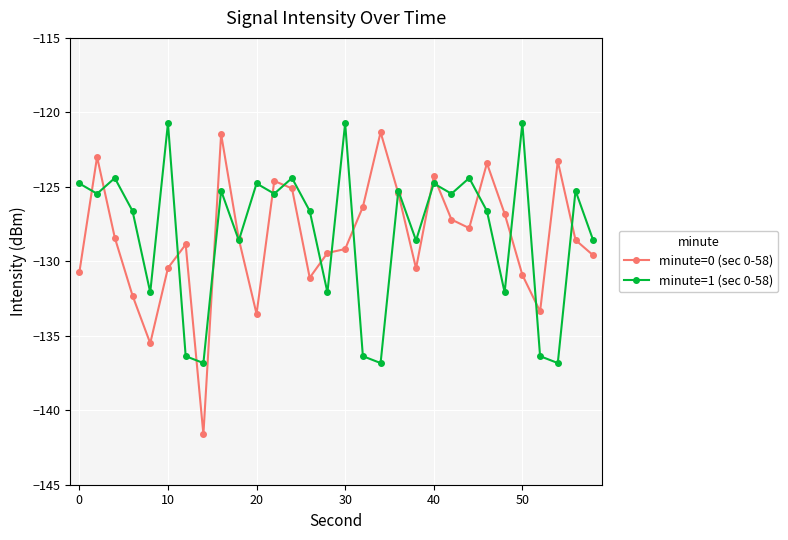

List the series in order of their peak value, lowest first.

minute=0 (sec 0-58), minute=1 (sec 0-58)